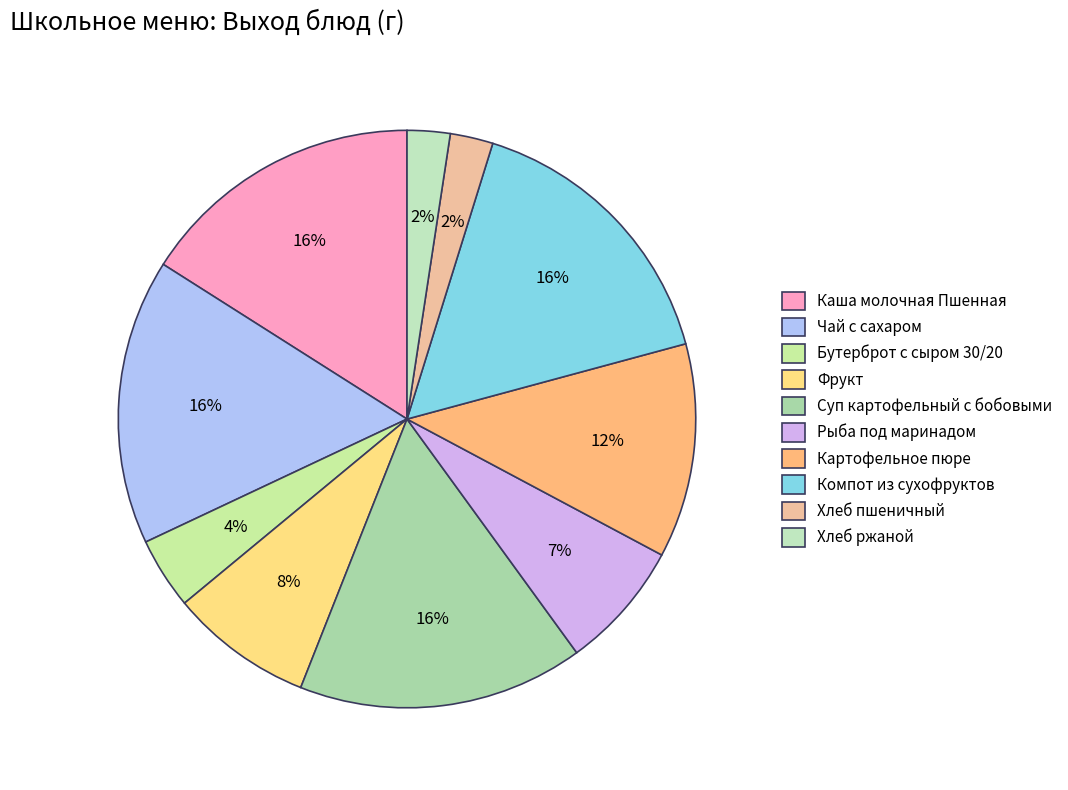

To the nearest percent, what is the difference between the Хлеб пшеничный and Суп картофельный с бобовыми slice percentages?

14%